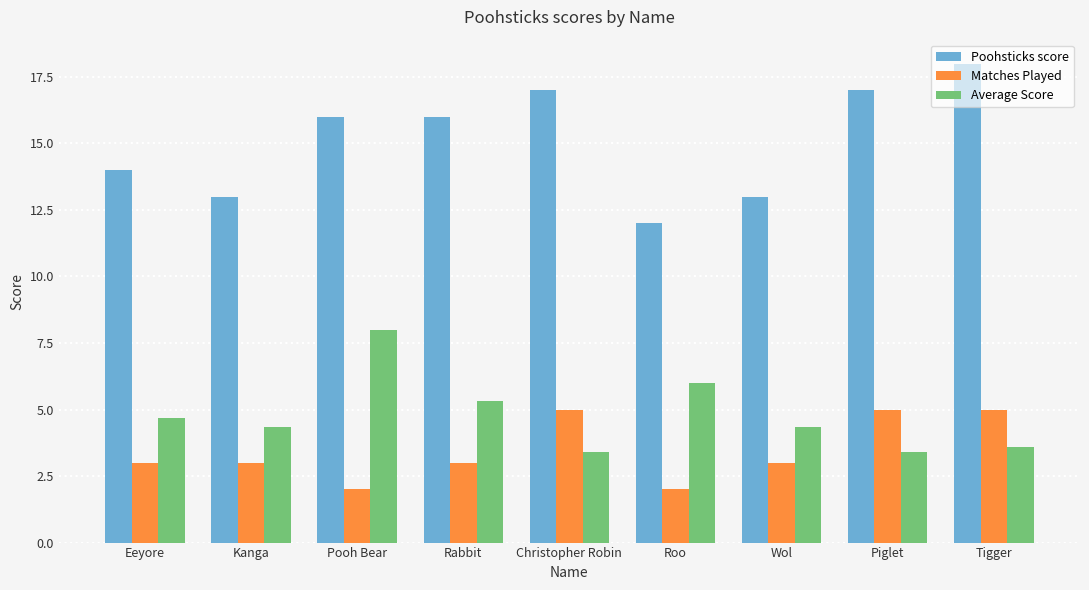

What is the difference between the maximum and second lowest values in the Poohsticks score series?

5.0